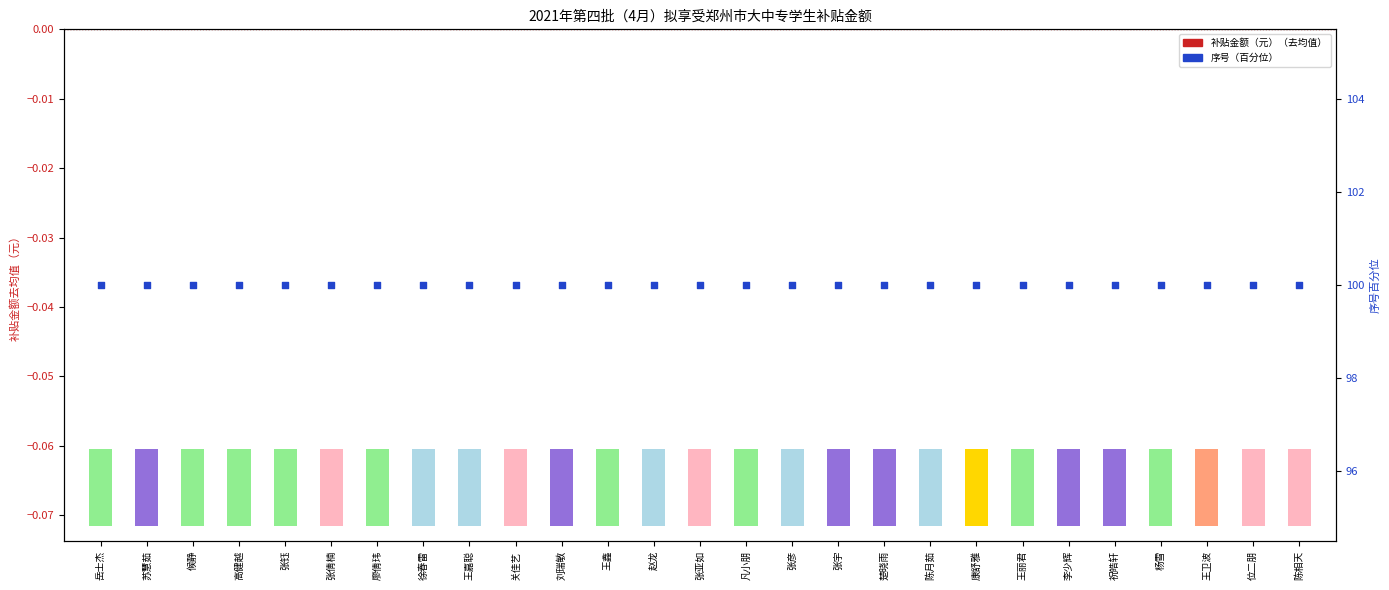

Which series contains the lowest Y value?

补贴金额（元）（去均值）